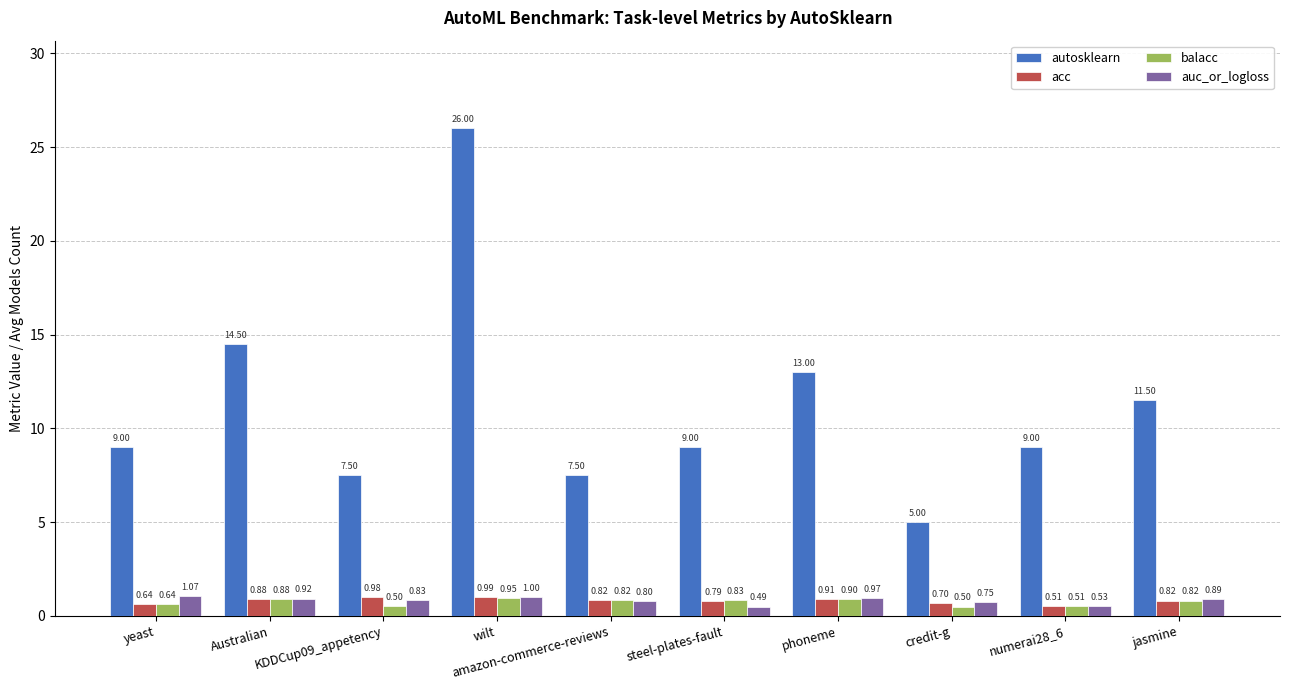

What are all the series names shown in the legend?

autosklearn, acc, balacc, auc_or_logloss